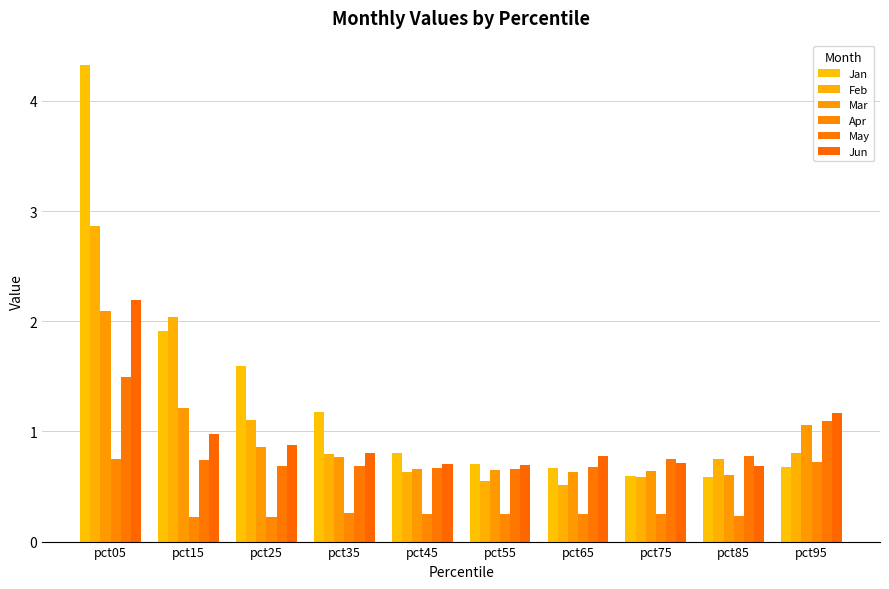

Between pct35 and pct75, which series saw the biggest shift?

Jan